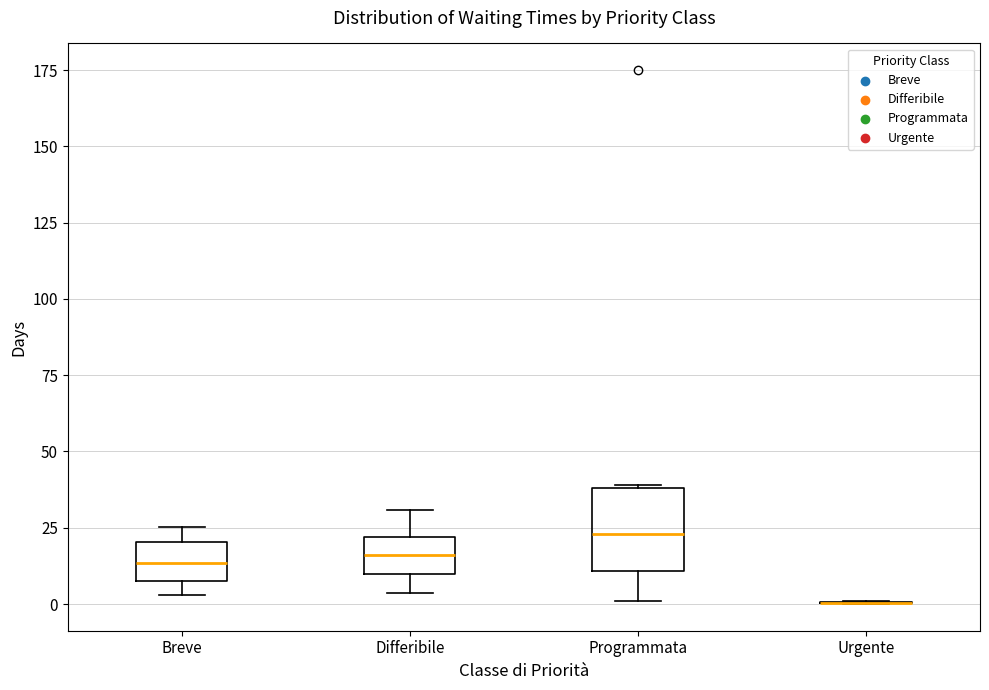

Reading left to right, transcribe this box plot: for each box, give where its median line is, the range the box spans, and where its two whiskers end, as read against the y-axis. The values are not printed on the chart, so give them approximately, as read against the axis.

Breve: median 15, box 10 to 20, whiskers 5 to 25
Differibile: median 15, box 10 to 20, whiskers 5 to 30
Programmata: median 25, box 10 to 40, whiskers 0 to 40
Urgente: box collapsed to a line at 0, whiskers 0 to 0